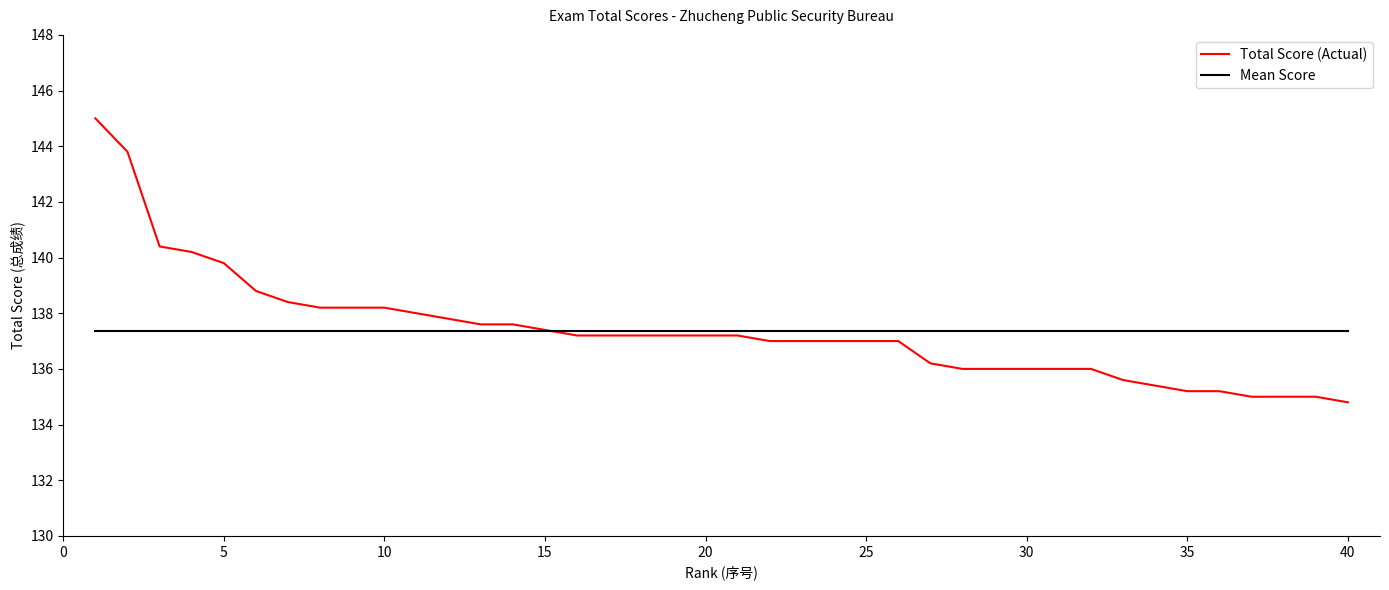

What is the highest value of the Total Score (Actual) series?

145.0